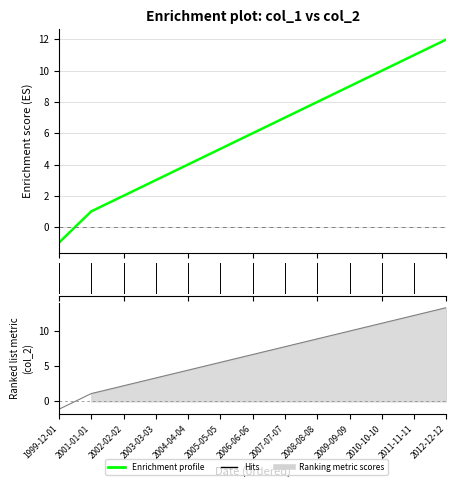

Which series has the largest range (max minus min)?

col_2